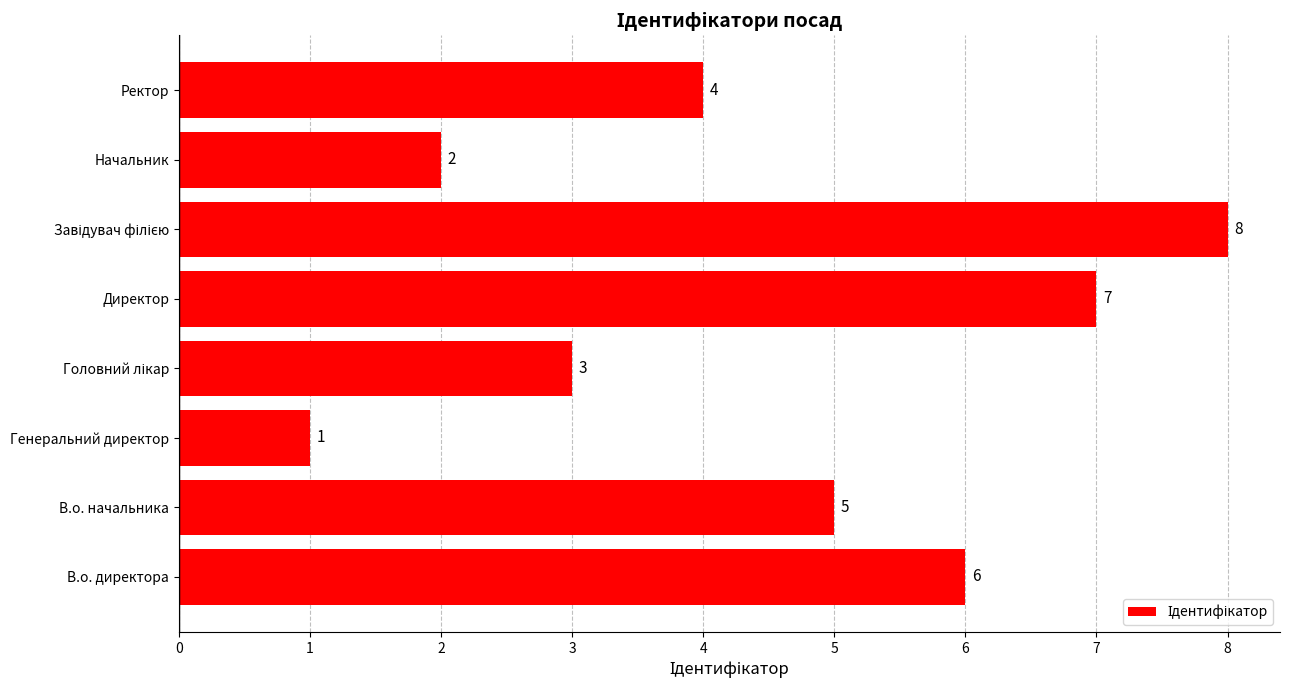

At which label is the value closest to 4?

Ректор